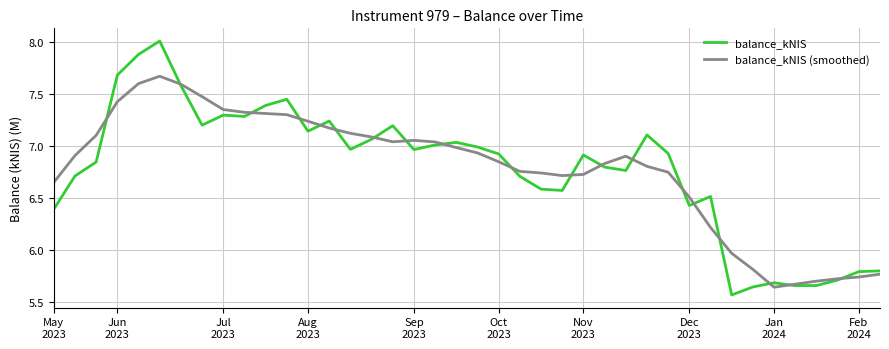

True or false: balance_kNIS (smoothed) has more than 0 interior local peaks.

True